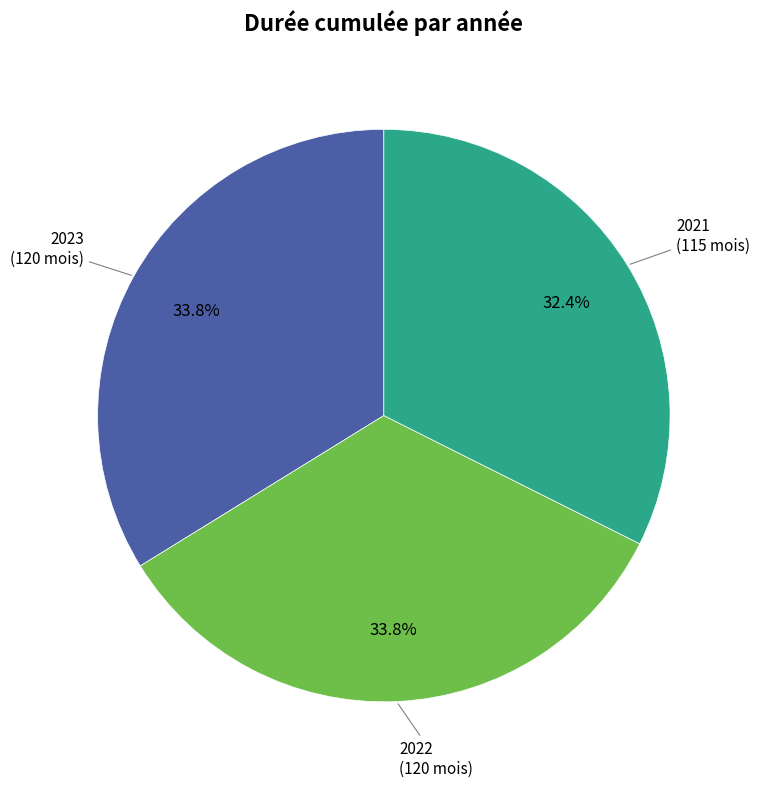

Does any single category account for the majority?

No